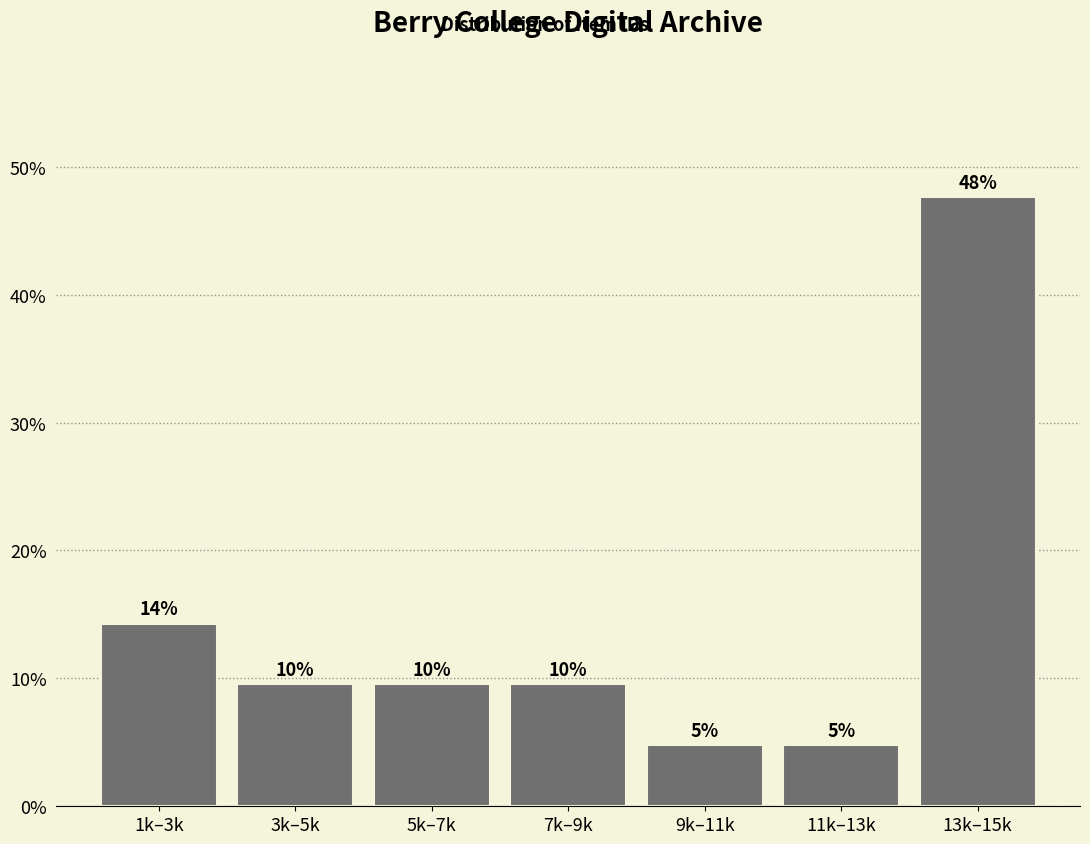

How many bars are there in total?

7